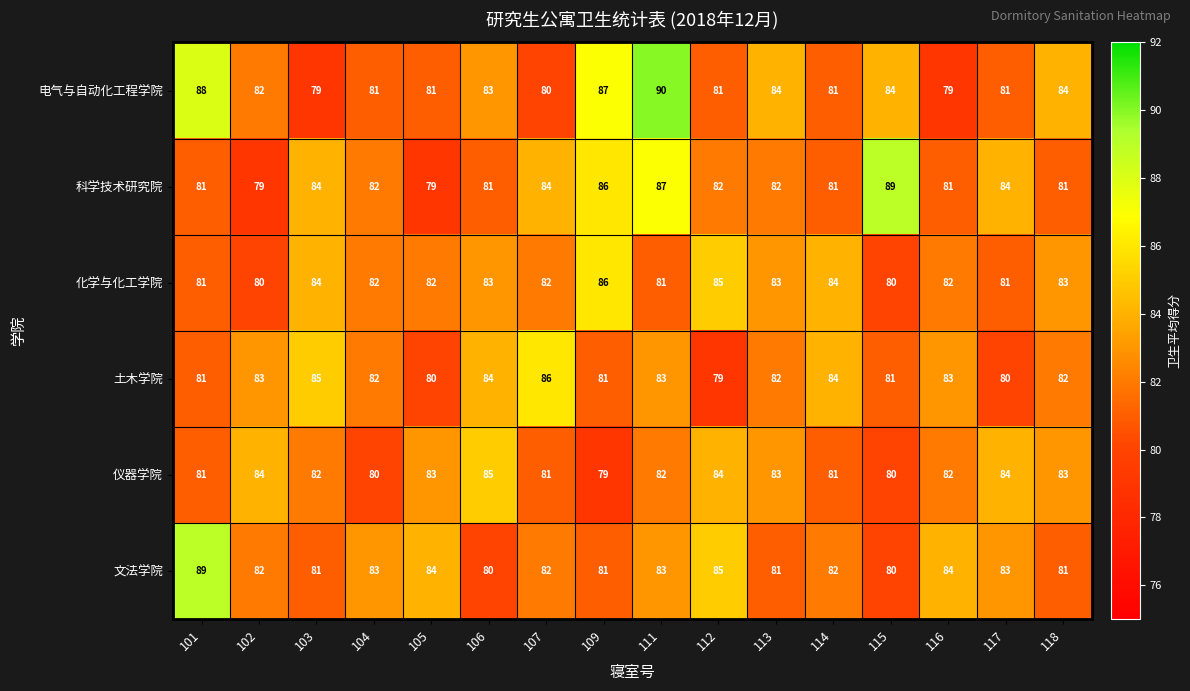

At which label does 科学技术研究院 first exceed 82?

103